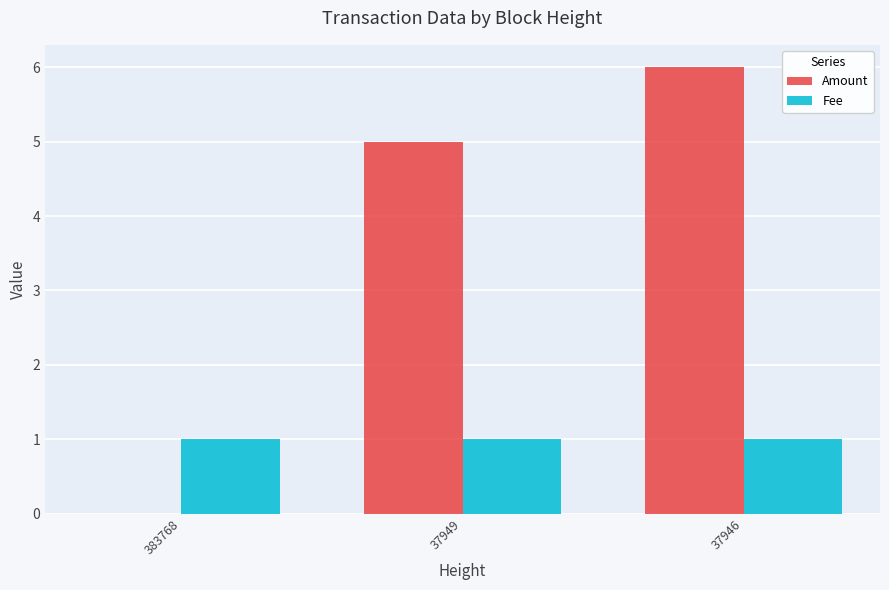

The value of Fee at 37946 is 1. True or false?

True